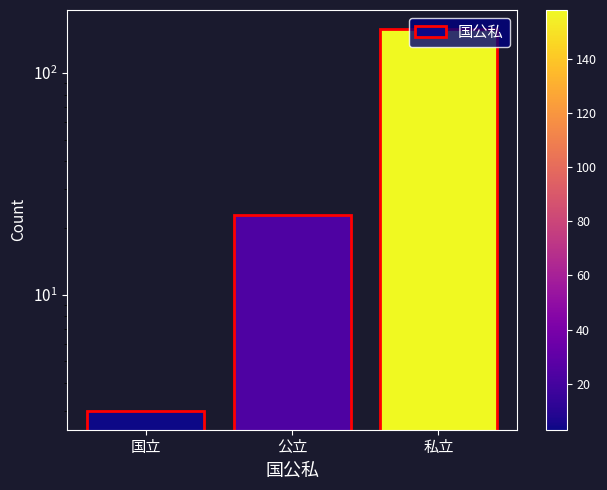

What is the label of the 2nd bar from the right?

公立